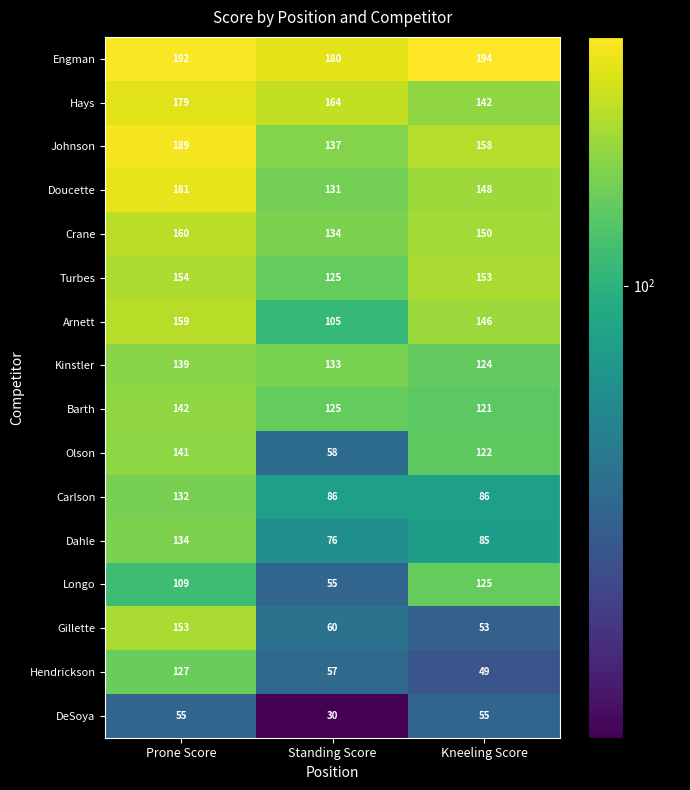

The value of Arnett at Prone Score is 61. True or false?

False